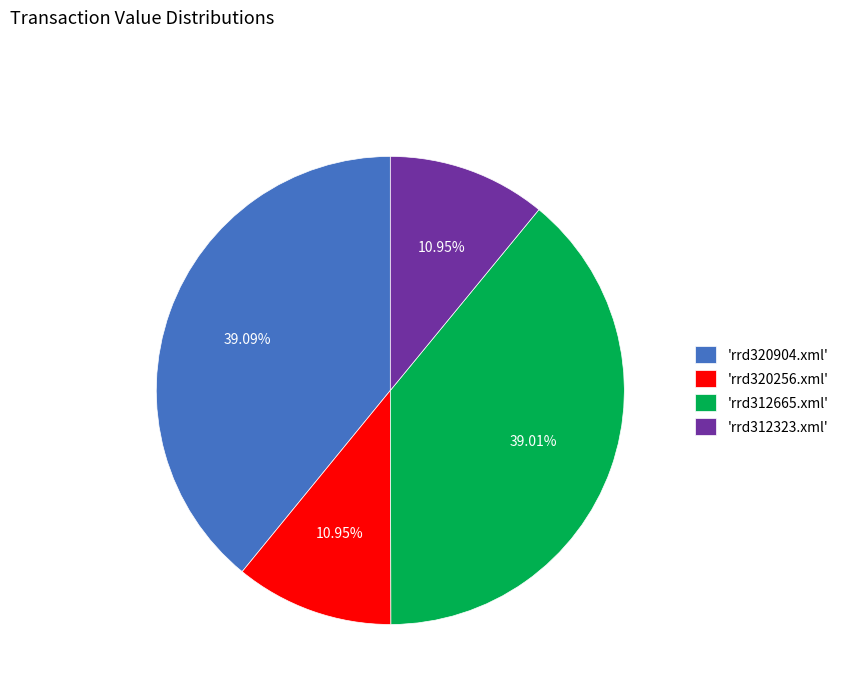

Combined, do 'rrd320256.xml' and 'rrd312323.xml' account for over 50%?

No